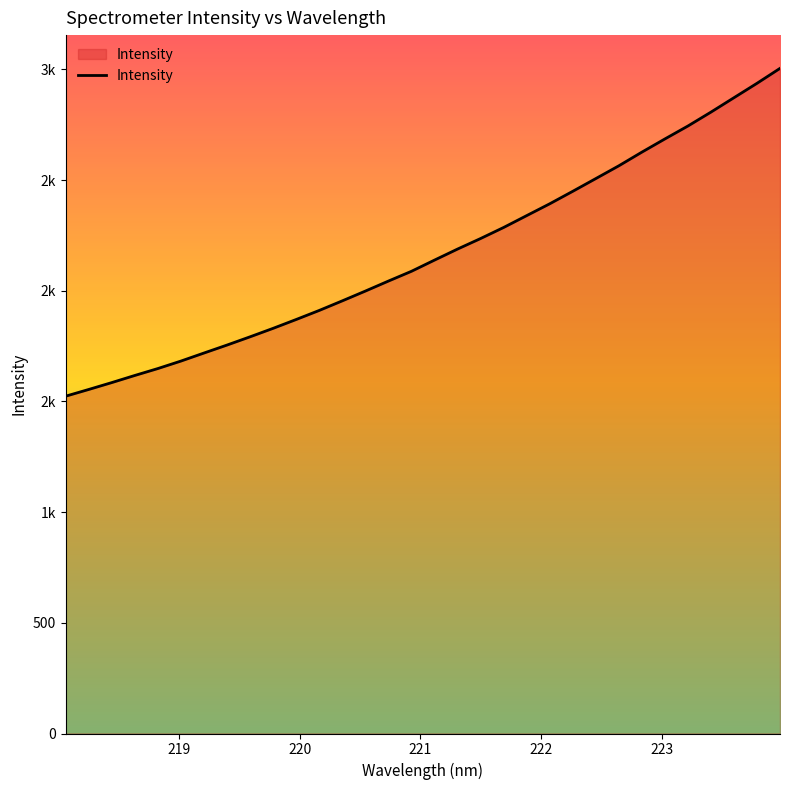

Does the chart have visible grid lines?

No